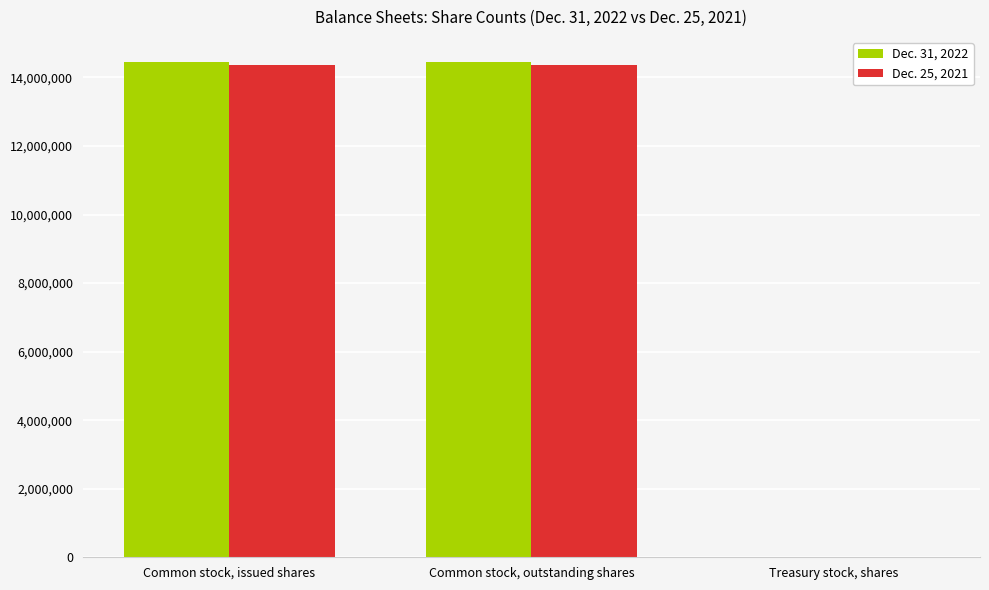

How many groups of bars are there?

3